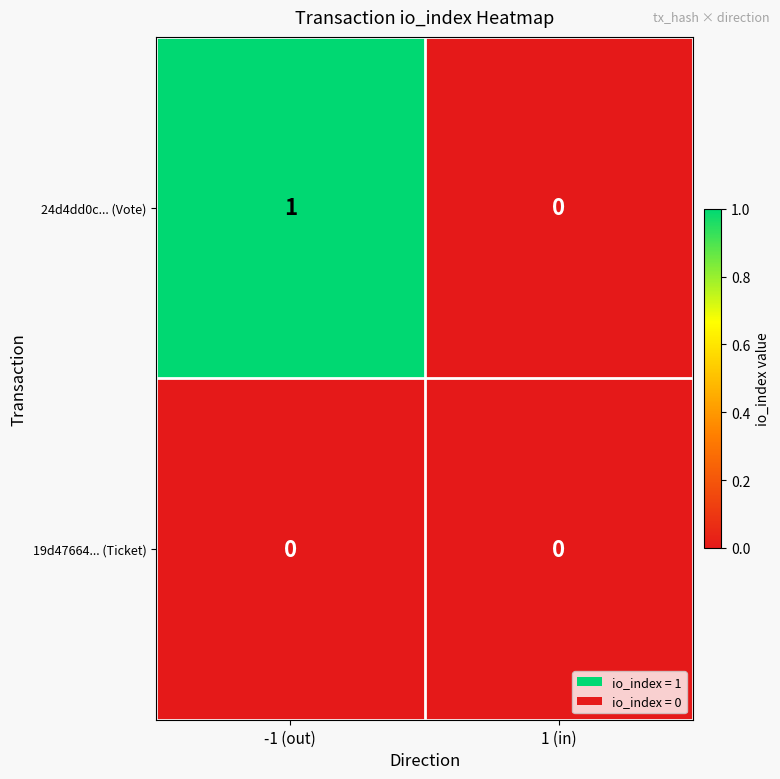

How many data points does each series have?

2